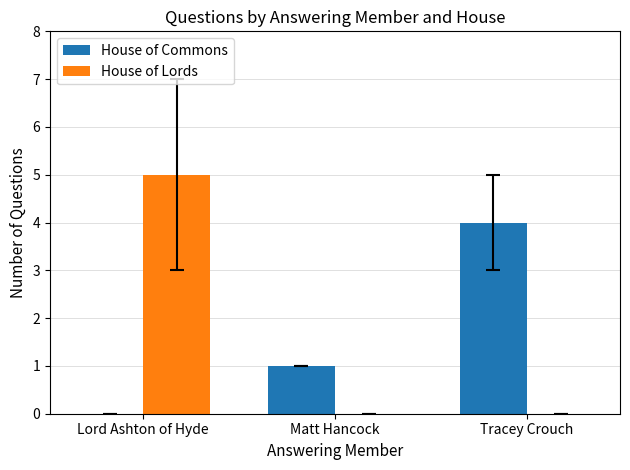

Is the value of House of Commons at Lord Ashton of Hyde greater than the value of House of Lords at Lord Ashton of Hyde?

No